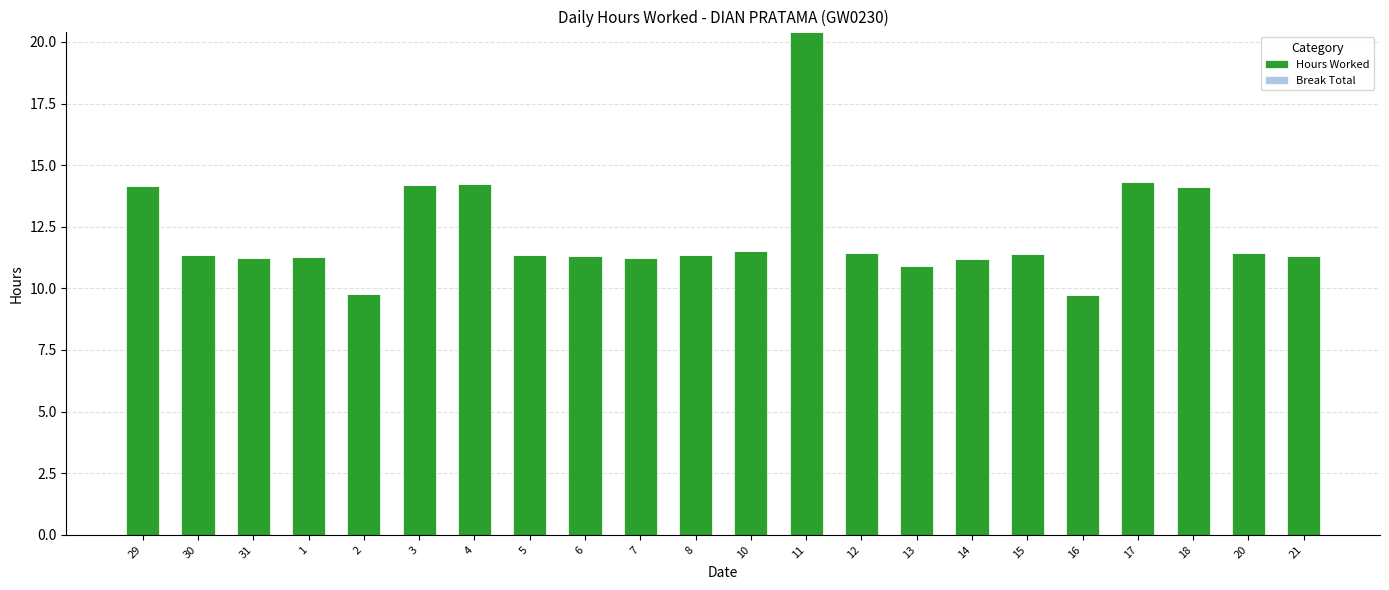

What is the difference between the values at 20 and 3?

2.7